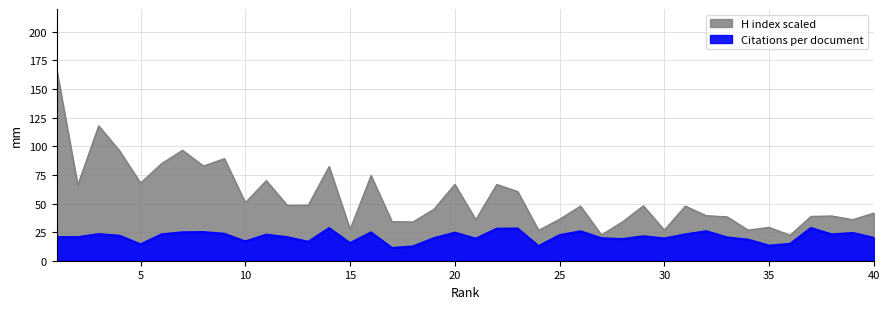

How many lines are shown in the chart?

2